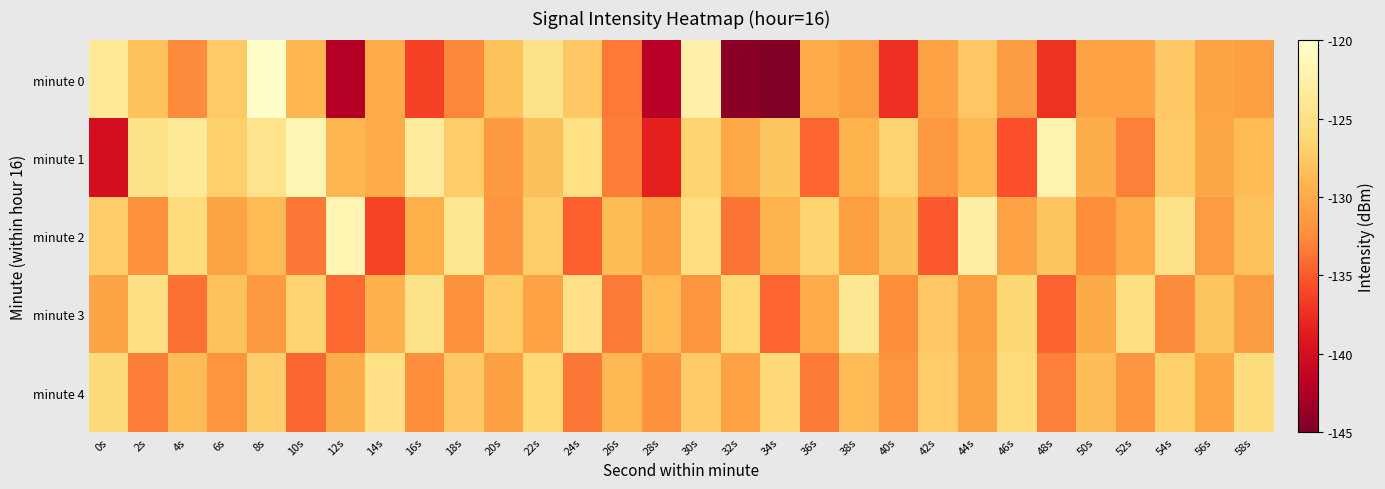

Which series has the largest total across all categories?

minute 1